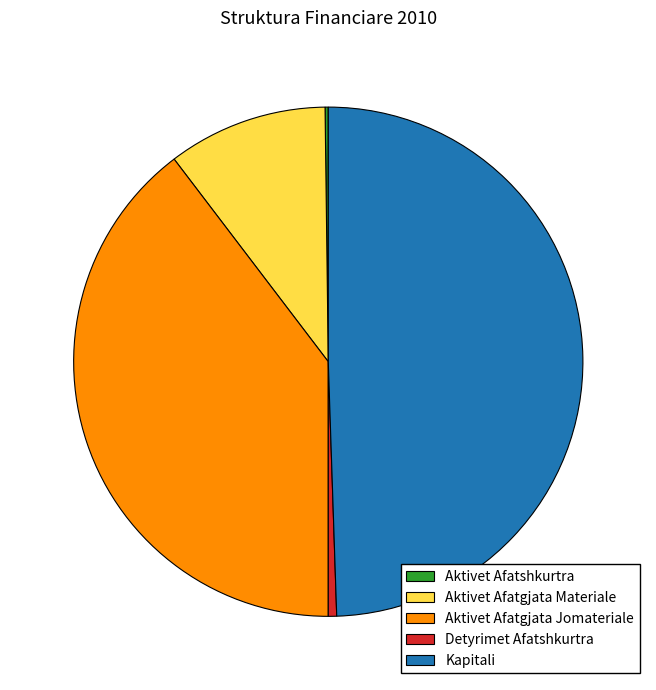

Does Aktivet Afatgjata Jomateriale account for over 50% of the chart?

No